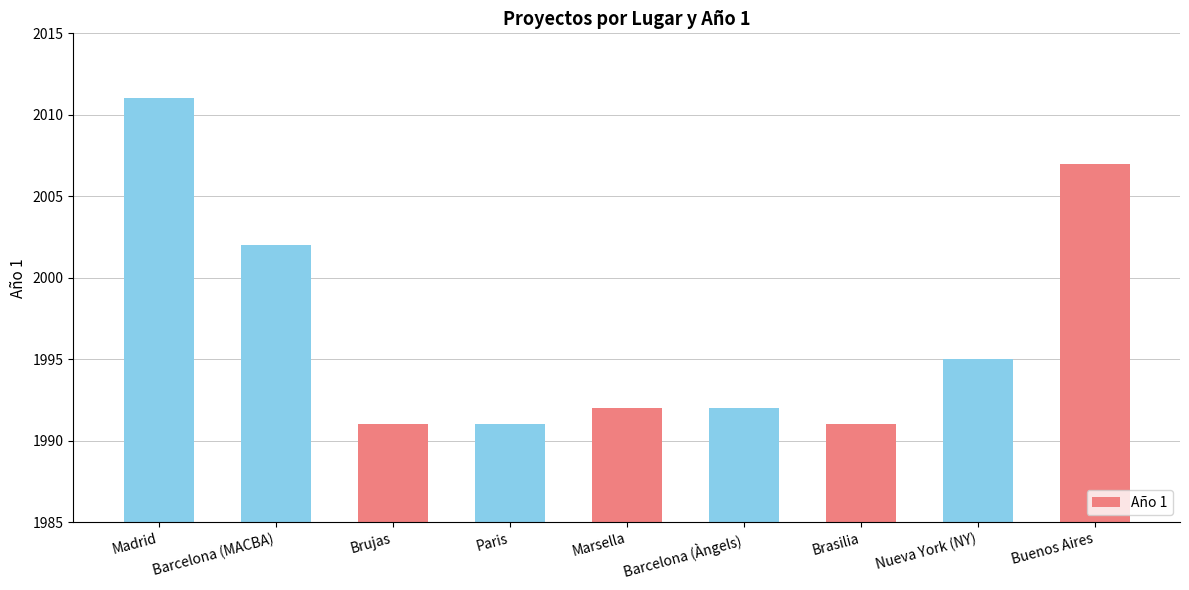

Reading left to right, list all the values displayed in this chart.

2011	2002	1991	1991	1992	1992	1991	1995	2007